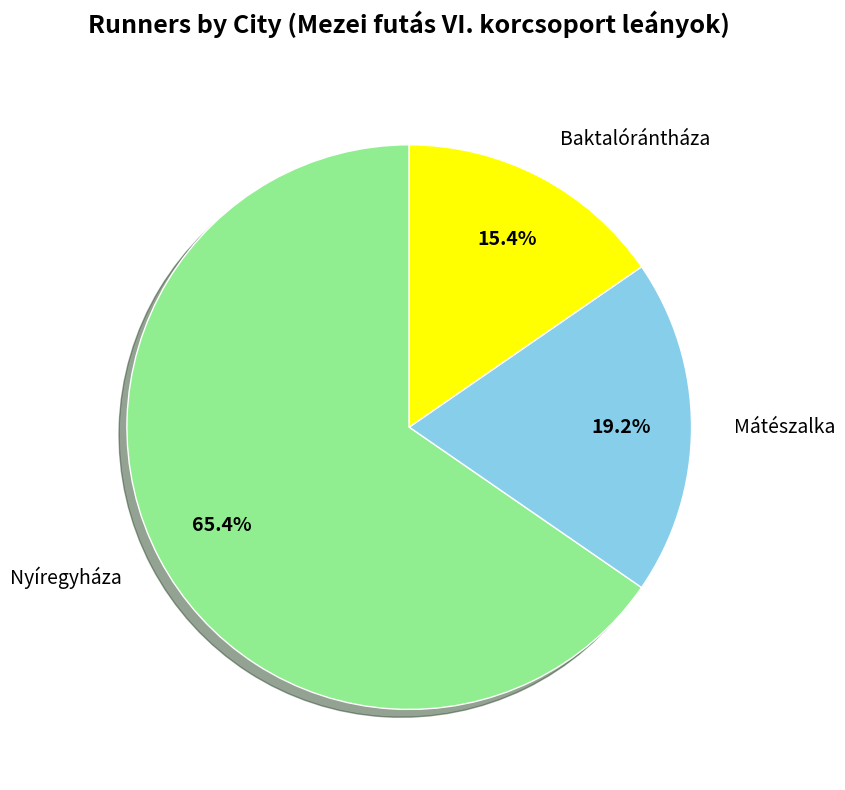

What percentage is the Baktalórántháza slice, to the nearest percent?

15%